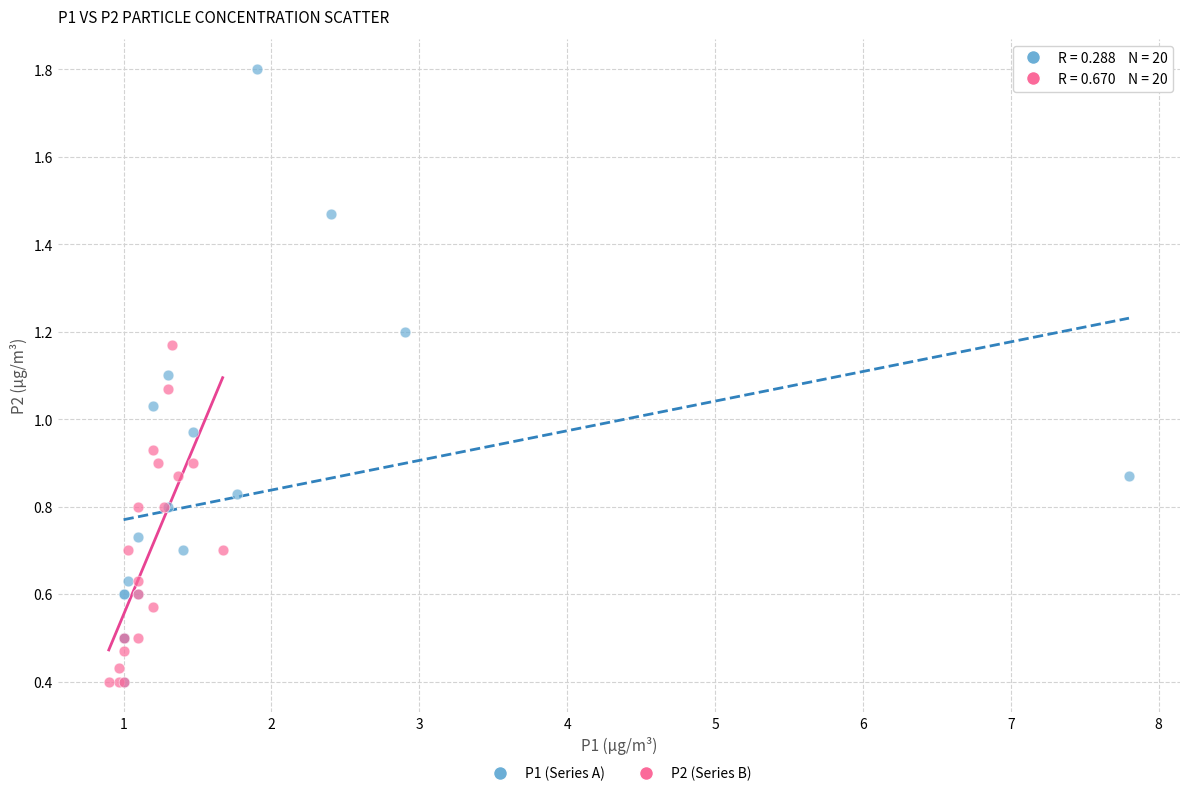

Which series has the widest spread of Y values?

P1 (Series A)